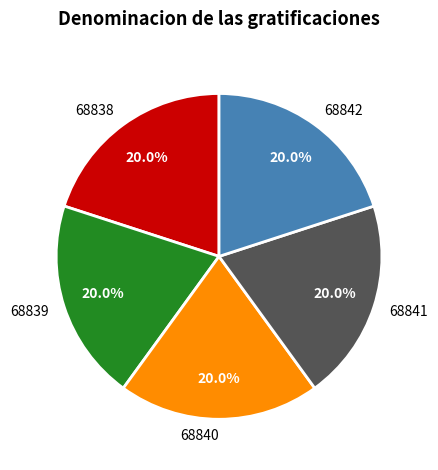

Is it true that 68842 is 20% of the pie?

True